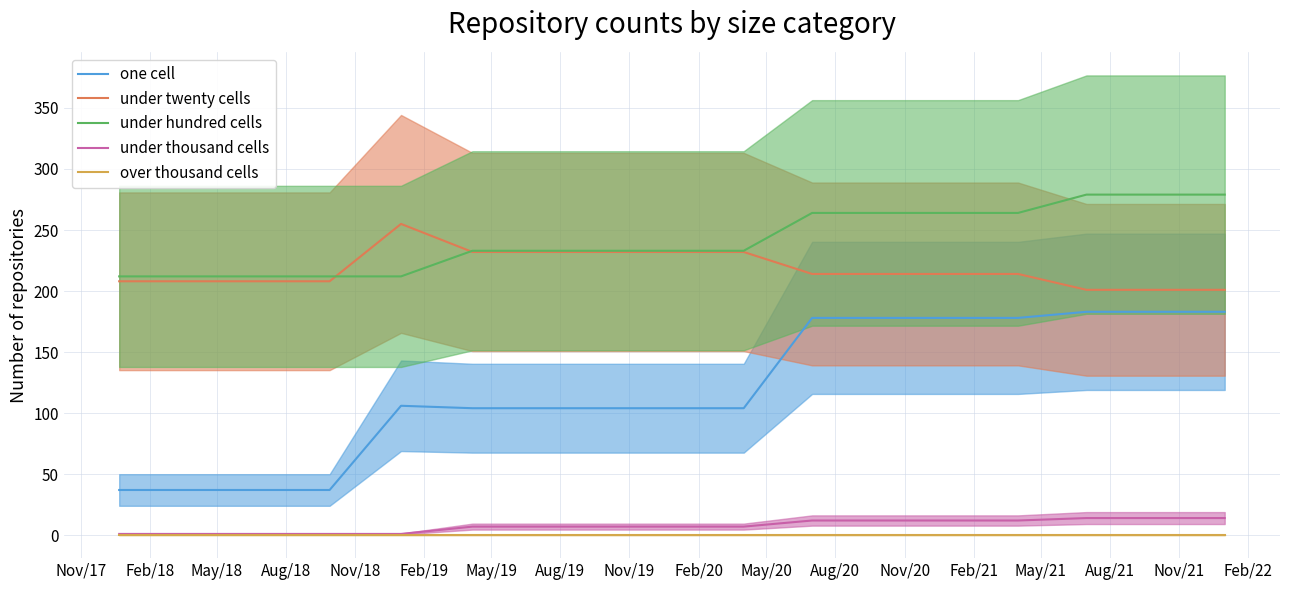

True or false: one cell and under thousand cells cross at least once.

False